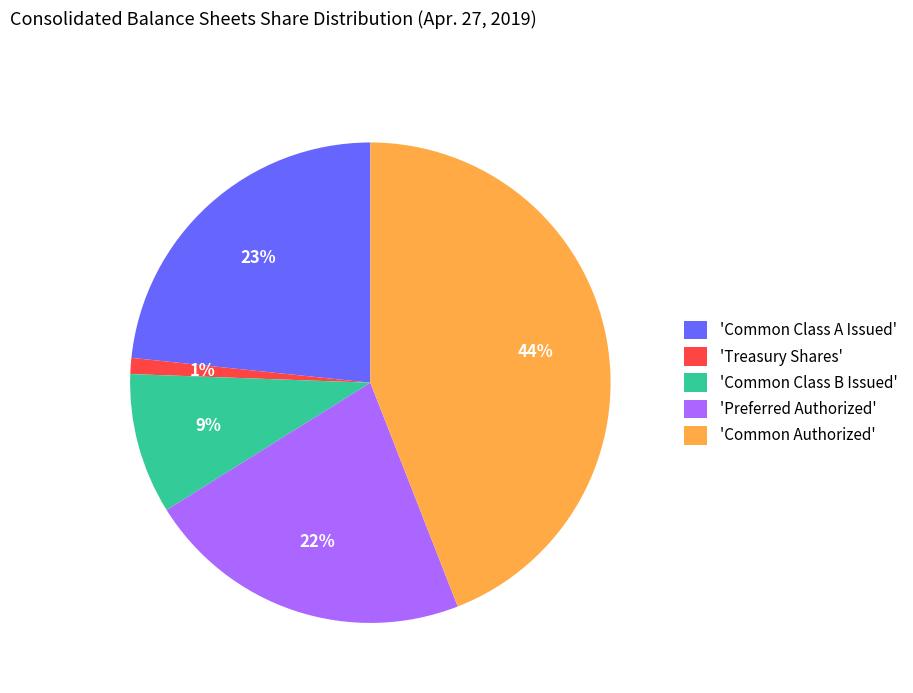

To the nearest percent, what is the difference between the 'Common Class B Issued' and 'Preferred Authorized' slice percentages?

13%